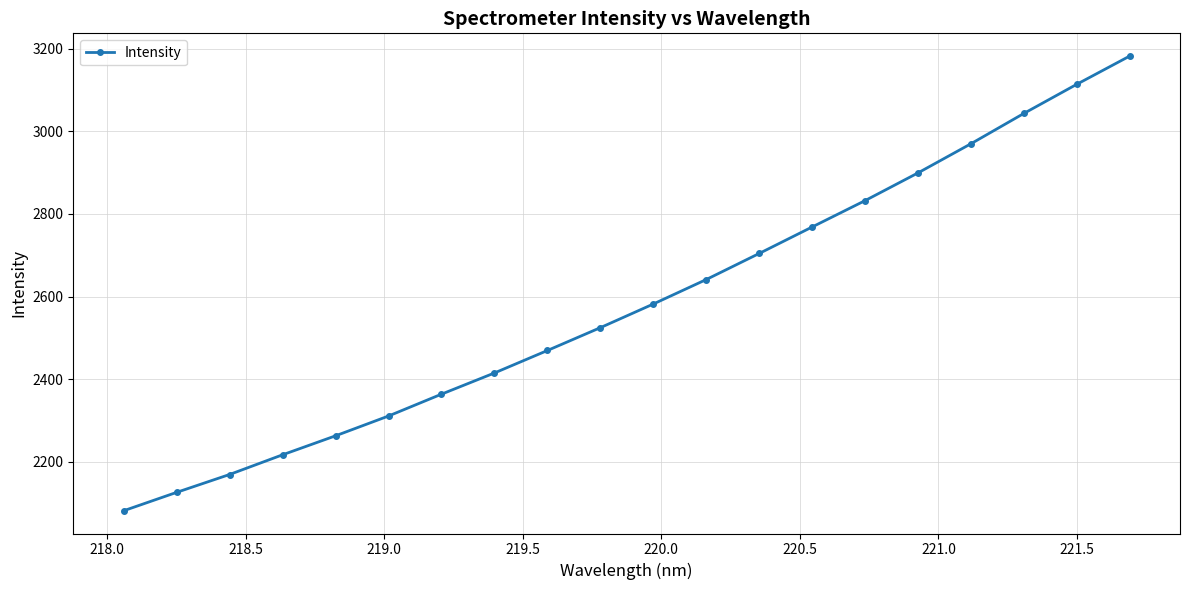

What is the value of the 12th point from the left?

2641.3